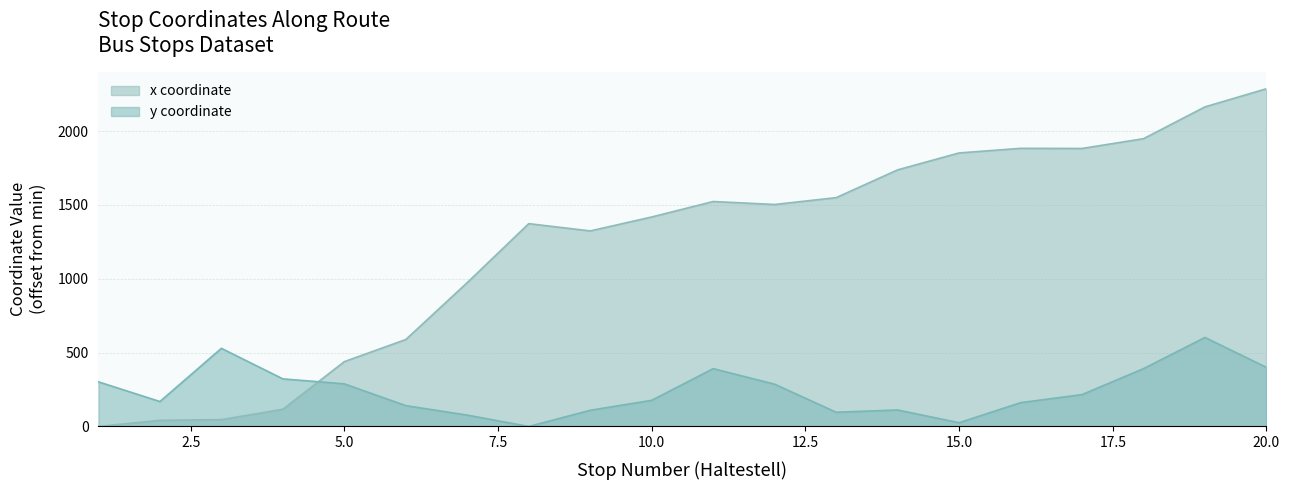

What are all the series names shown in the legend?

x coordinate, y coordinate